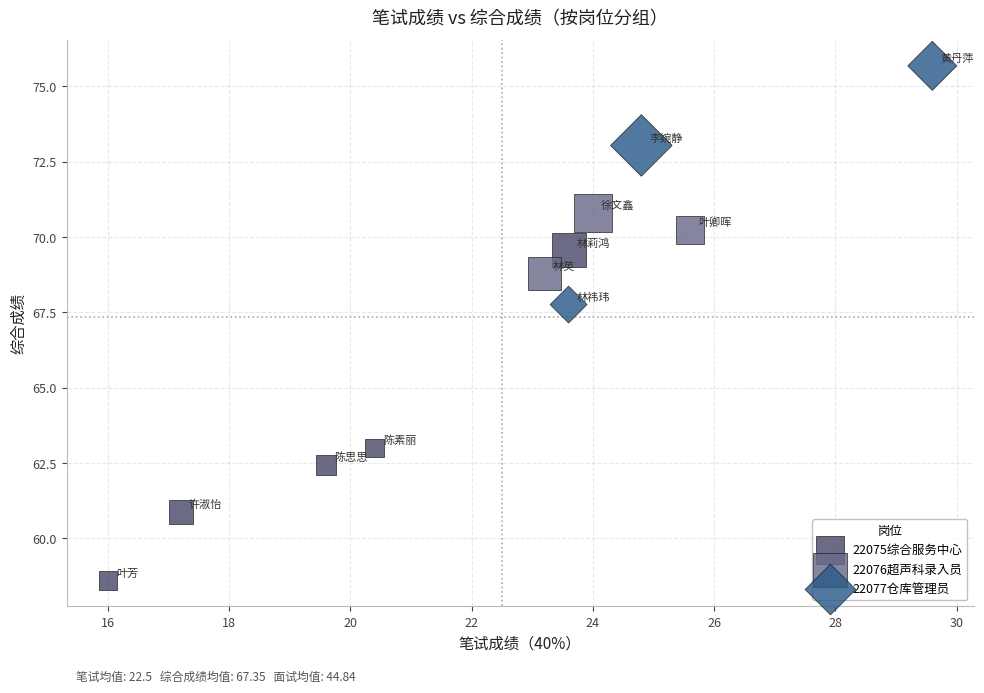

Which series contains the highest Y value?

22077仓库管理员